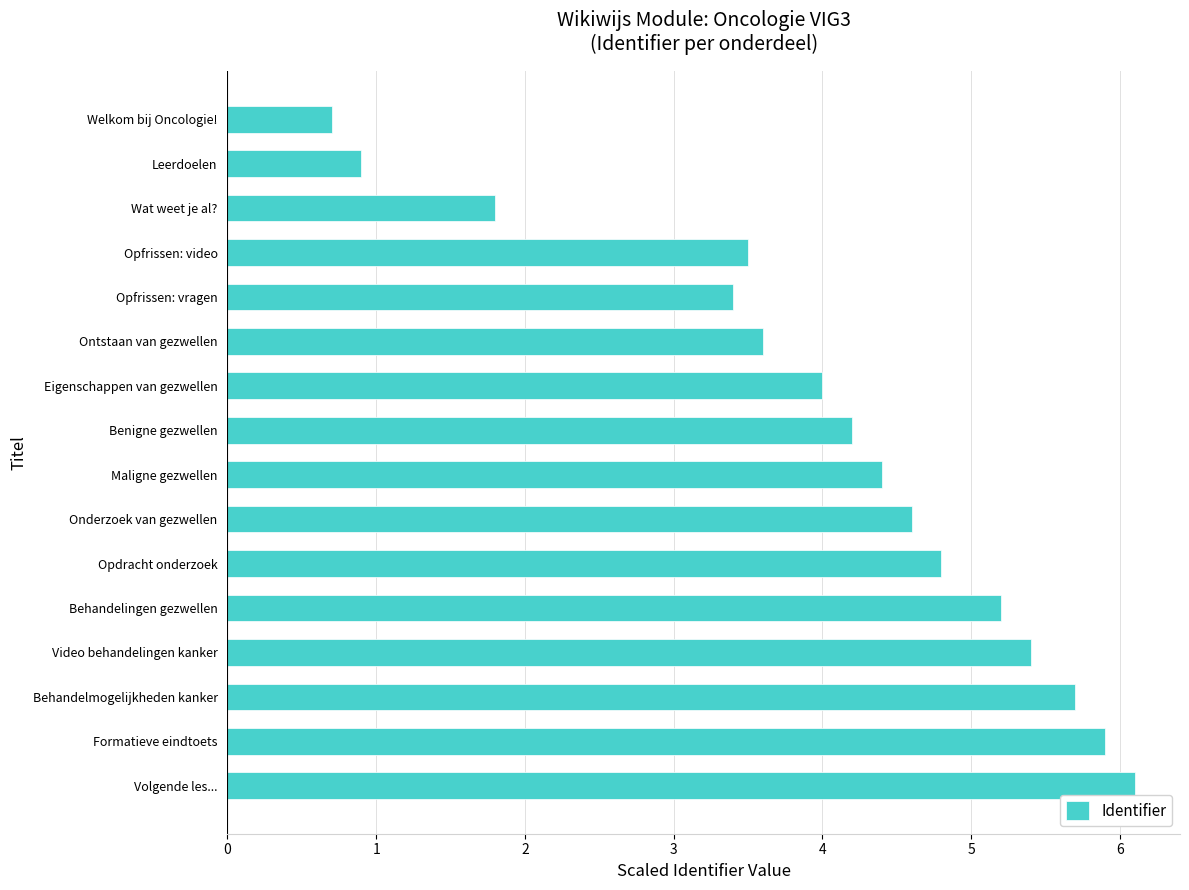

What is the average value?

4.0